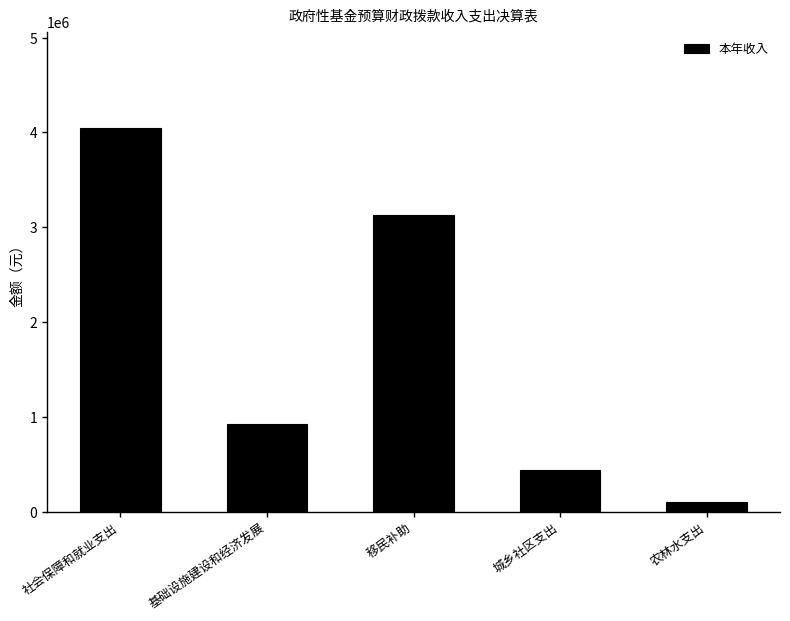

What is the label of the 3rd bar from the right?

移民补助